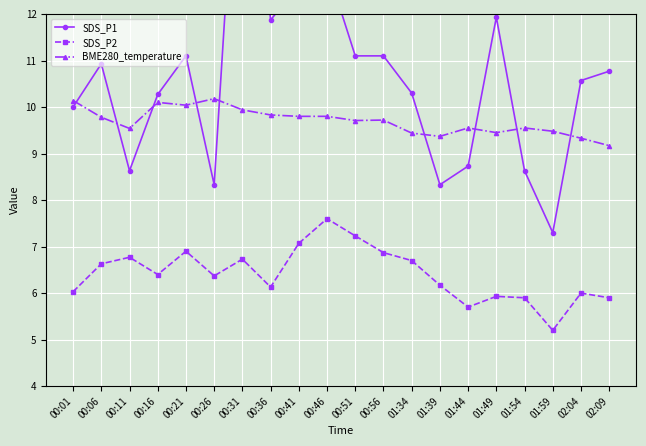

At which category does SDS_P1 reach its first local valley?

00:11